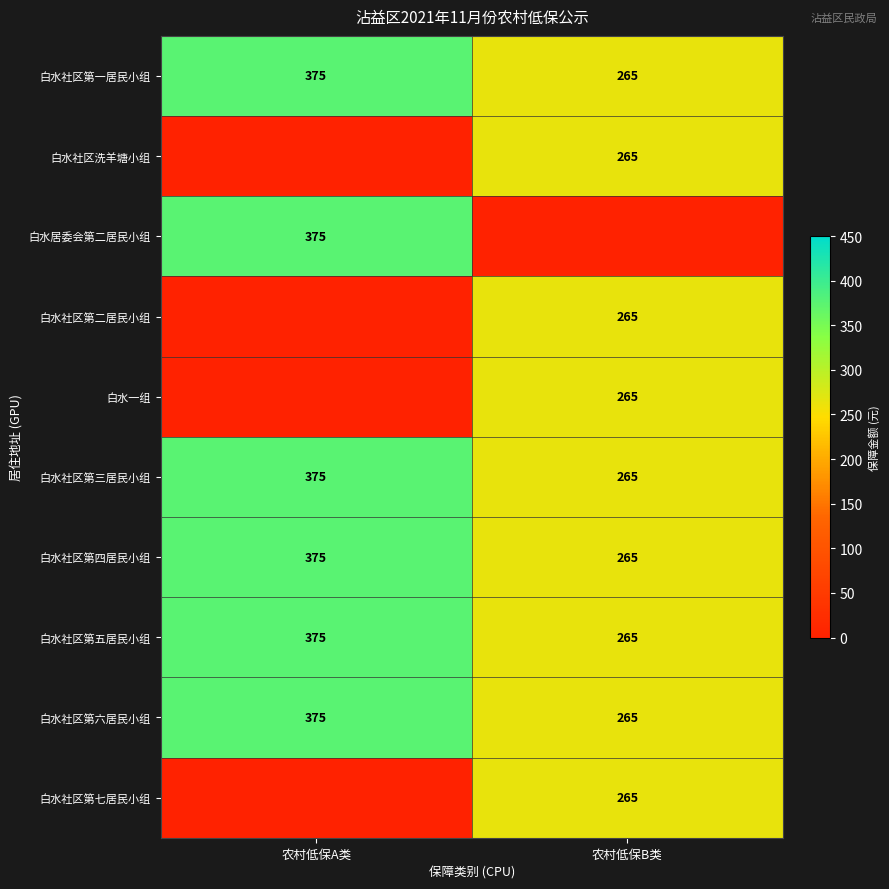

What is the total value across all series at 农村低保A类?

2250